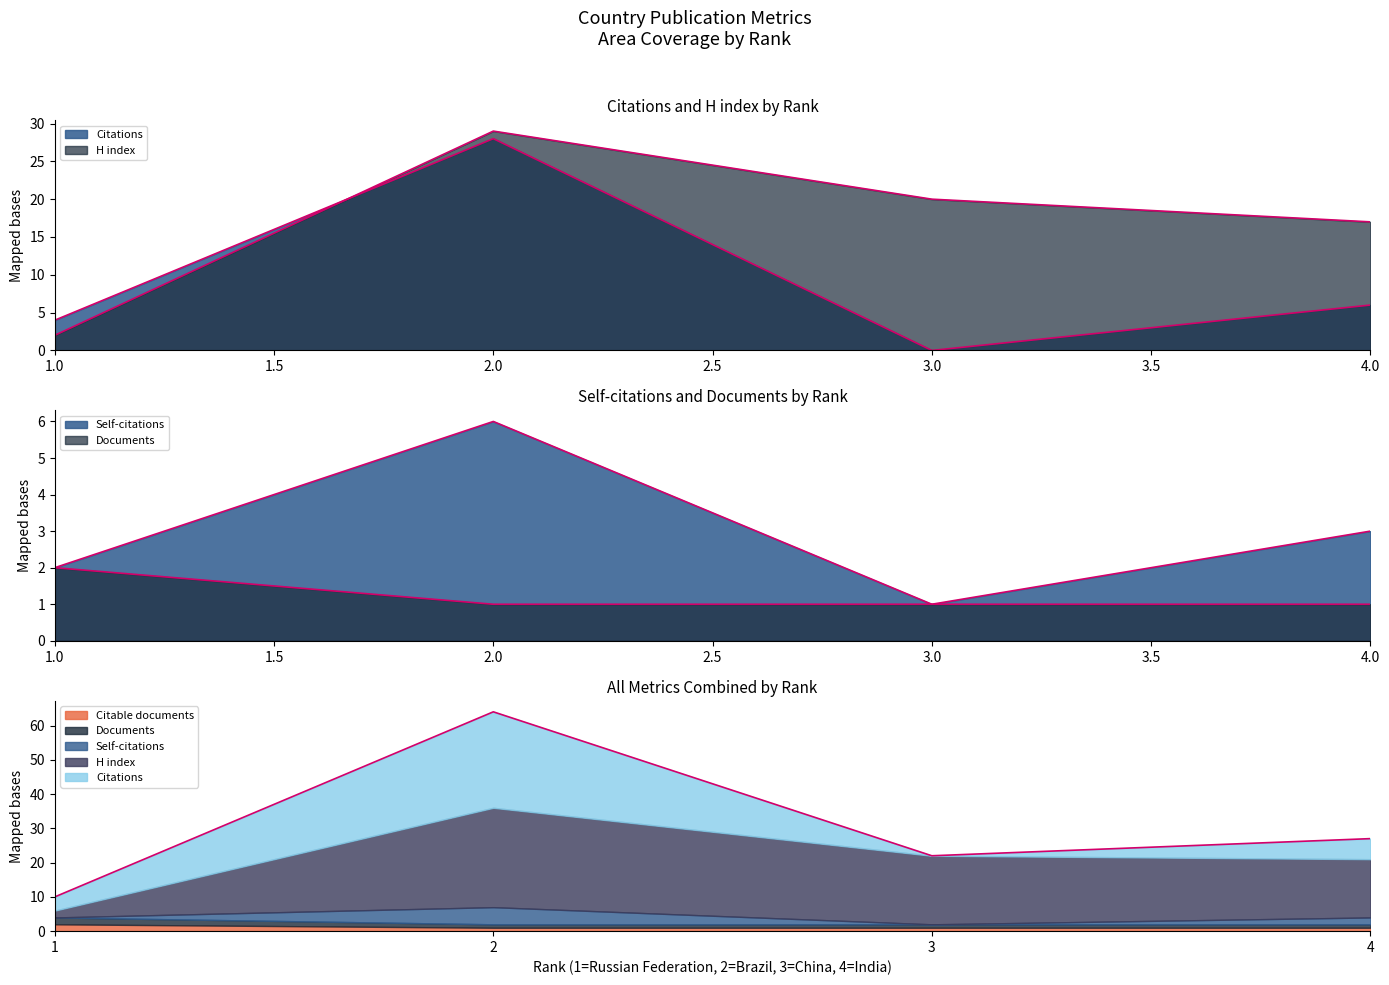

True or false: Citations per document and H index cross at least once.

False